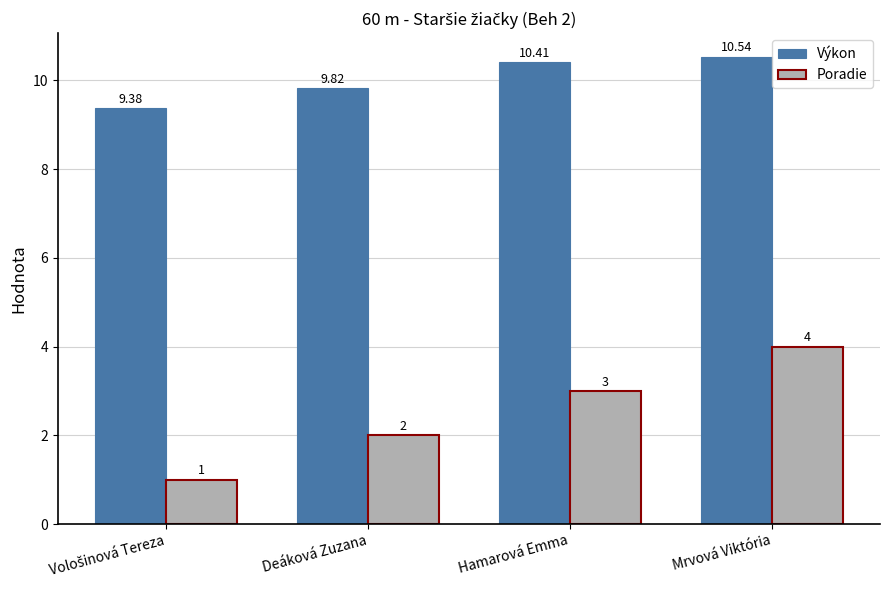

How many groups of bars are there?

4